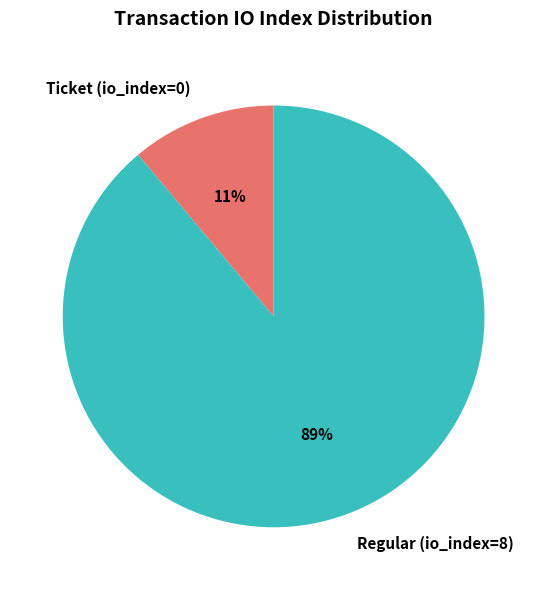

Which has a higher value, Ticket (io_index=0) or Regular (io_index=8)?

Regular (io_index=8)